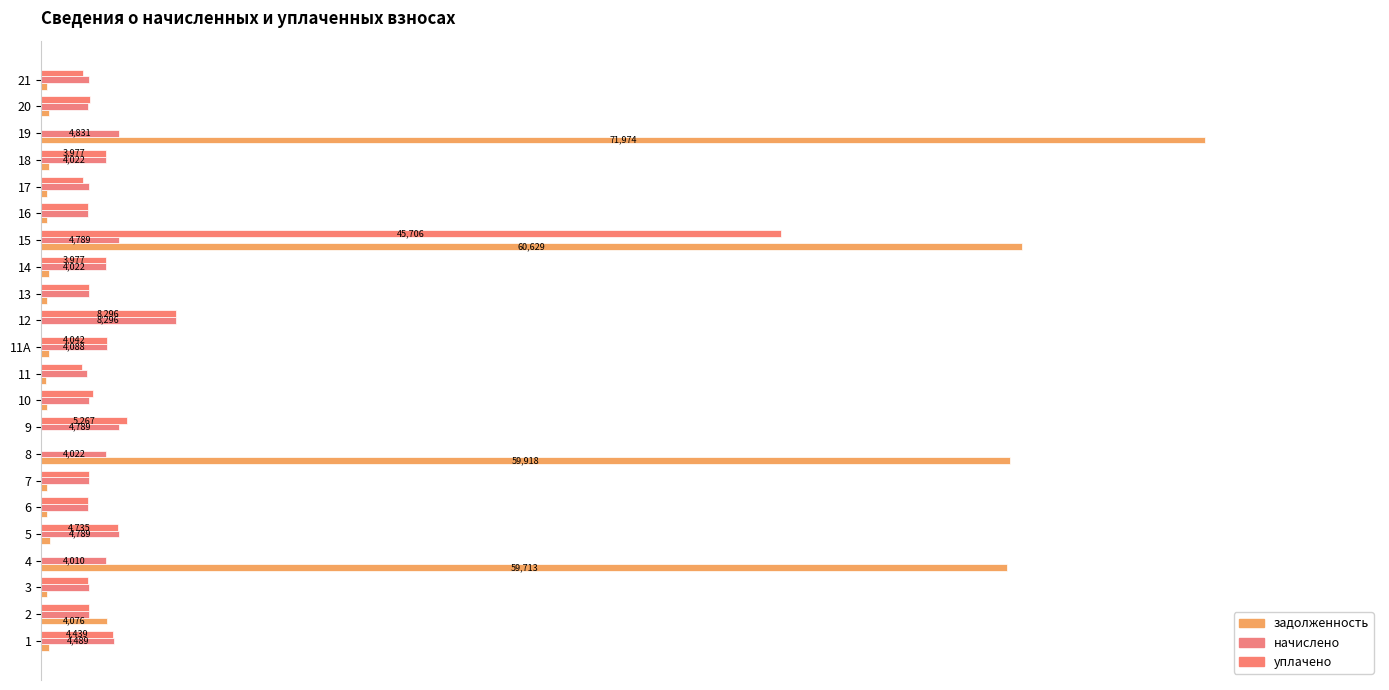

At how many categories does at least one series exceed 0?

22